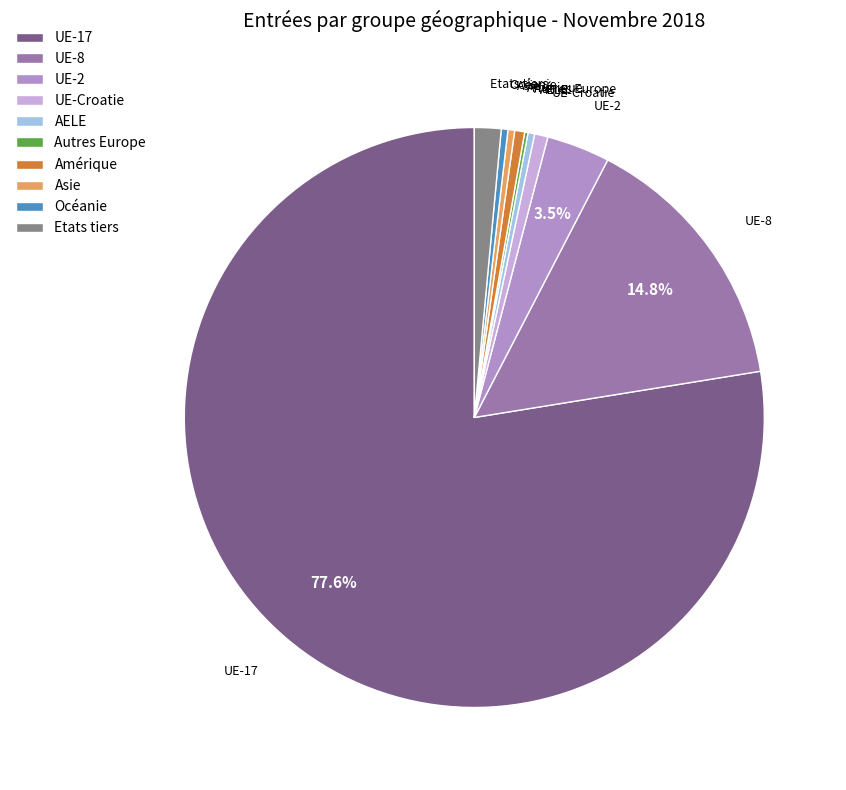

Is there any slice that represents more than half of the pie?

Yes